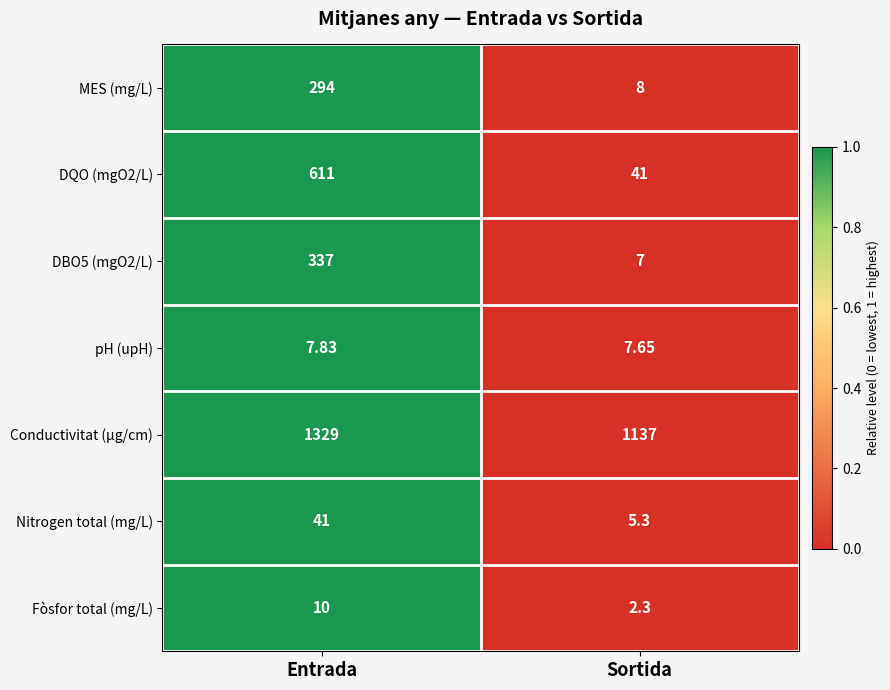

Count the number of categories in the chart.

2